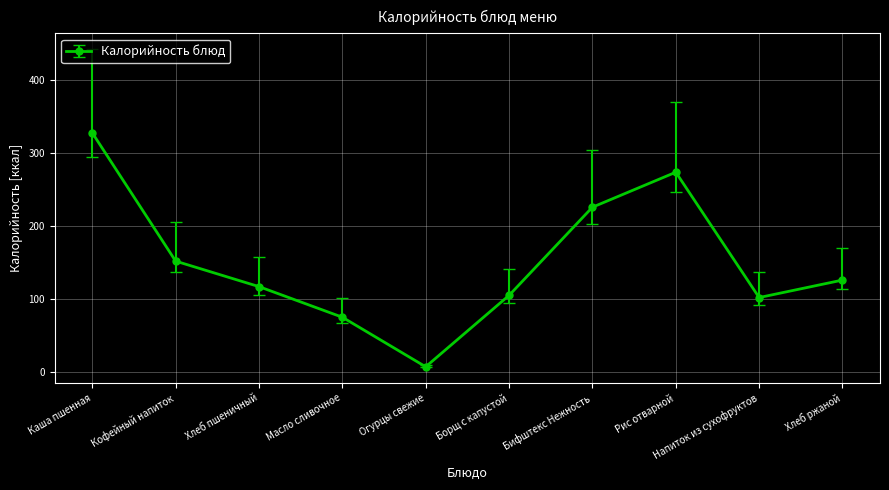

What is the change in value from Напиток из сухофруктов to Хлеб ржаной?

+24